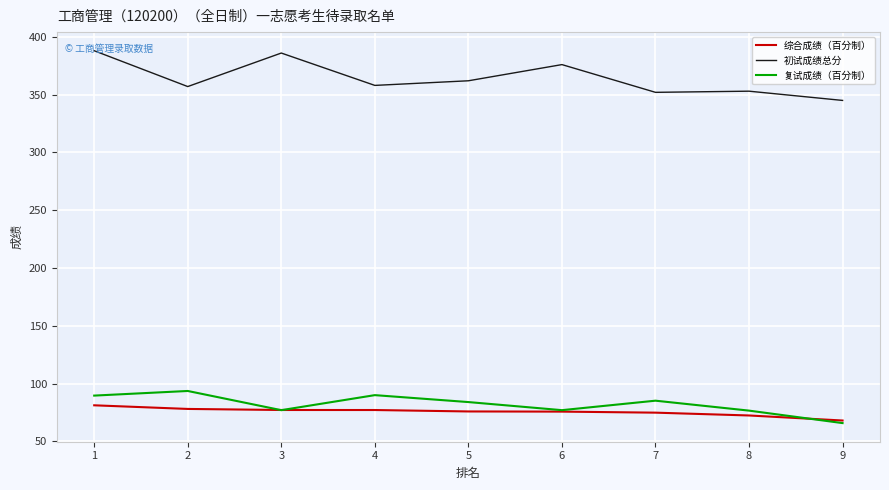

At how many categories does at least one series exceed 371?

3